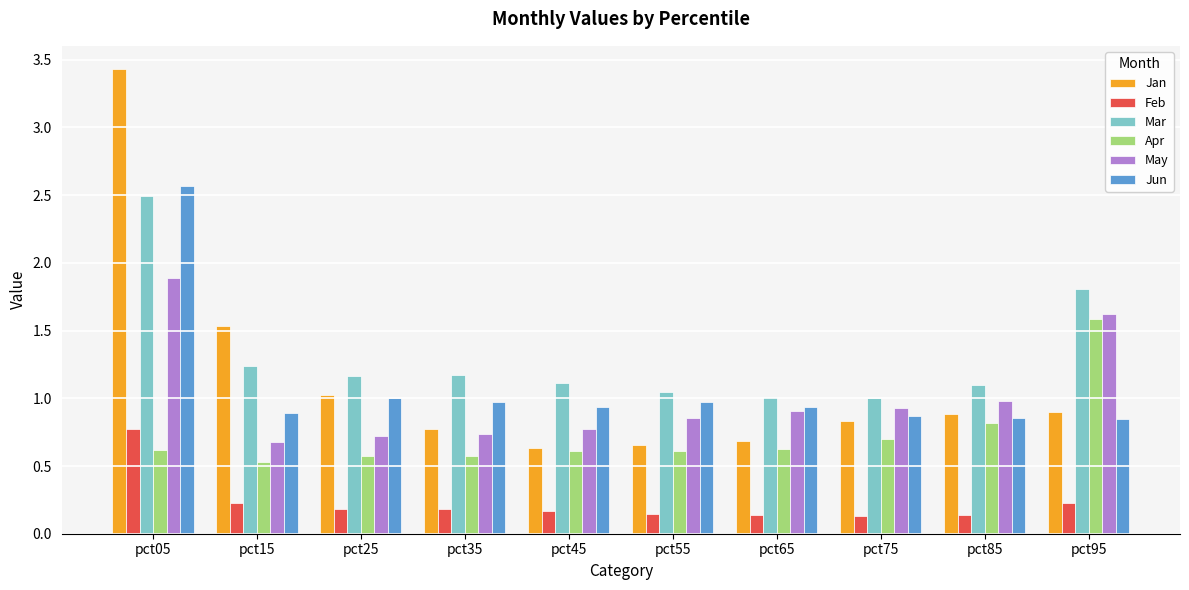

True or false: Apr has a value of 0.8 at pct85.

True